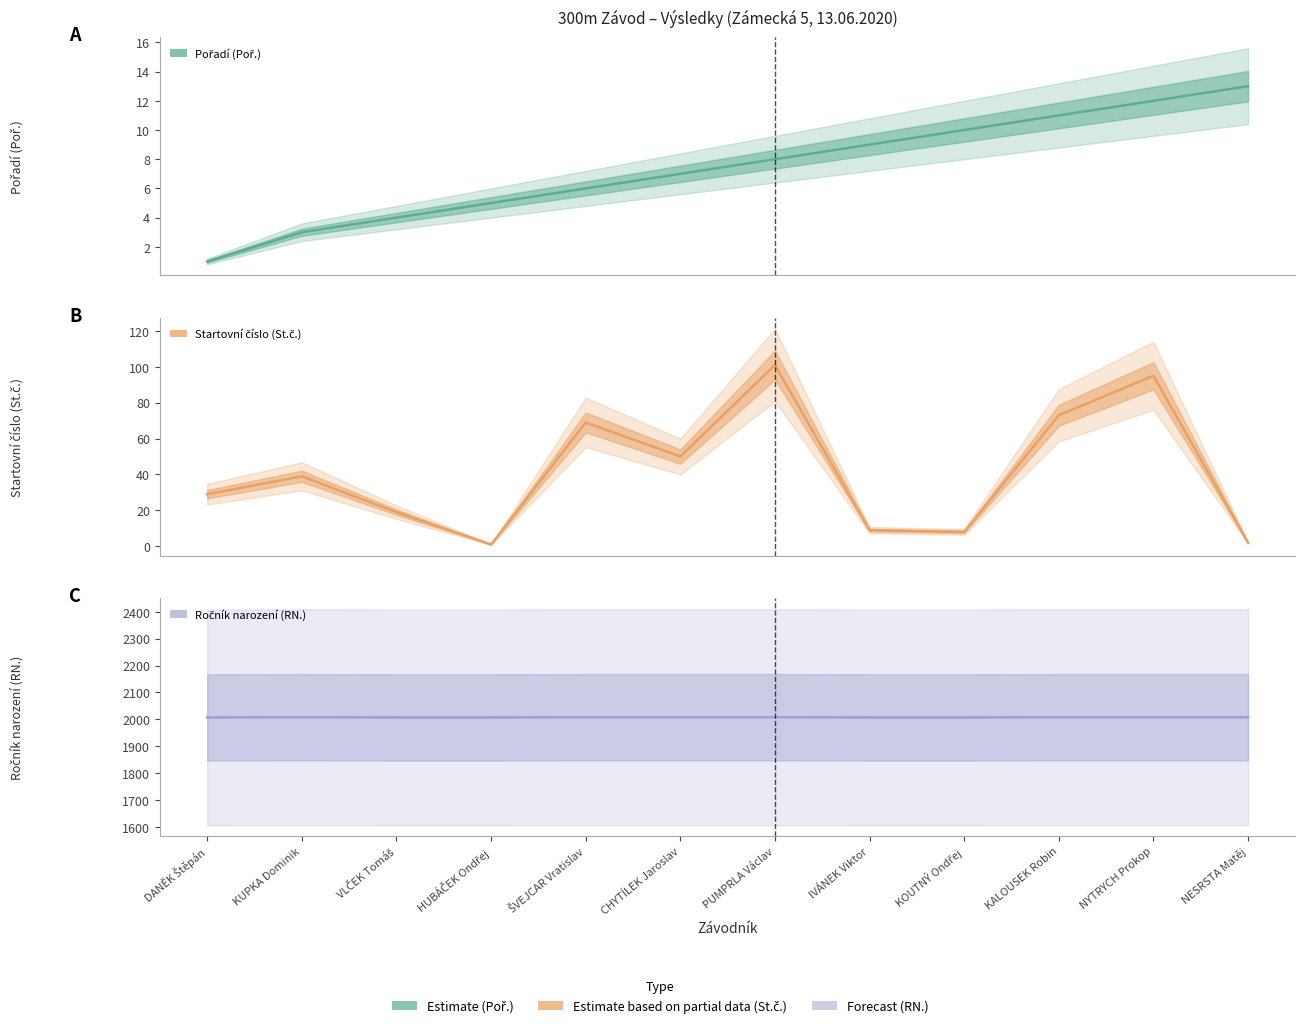

True or false: Ročník narození (RN.) and Startovní číslo (St.č.) intersect in this chart.

False